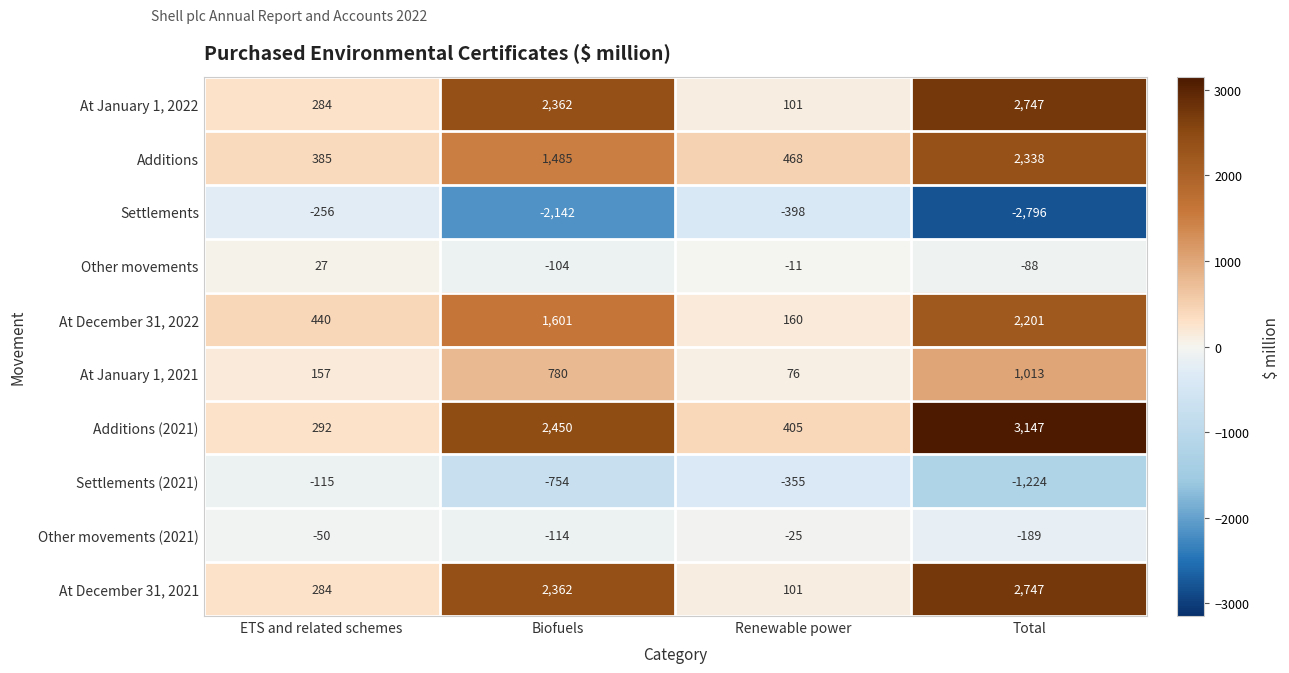

What is the total value across all series at Biofuels?

7926